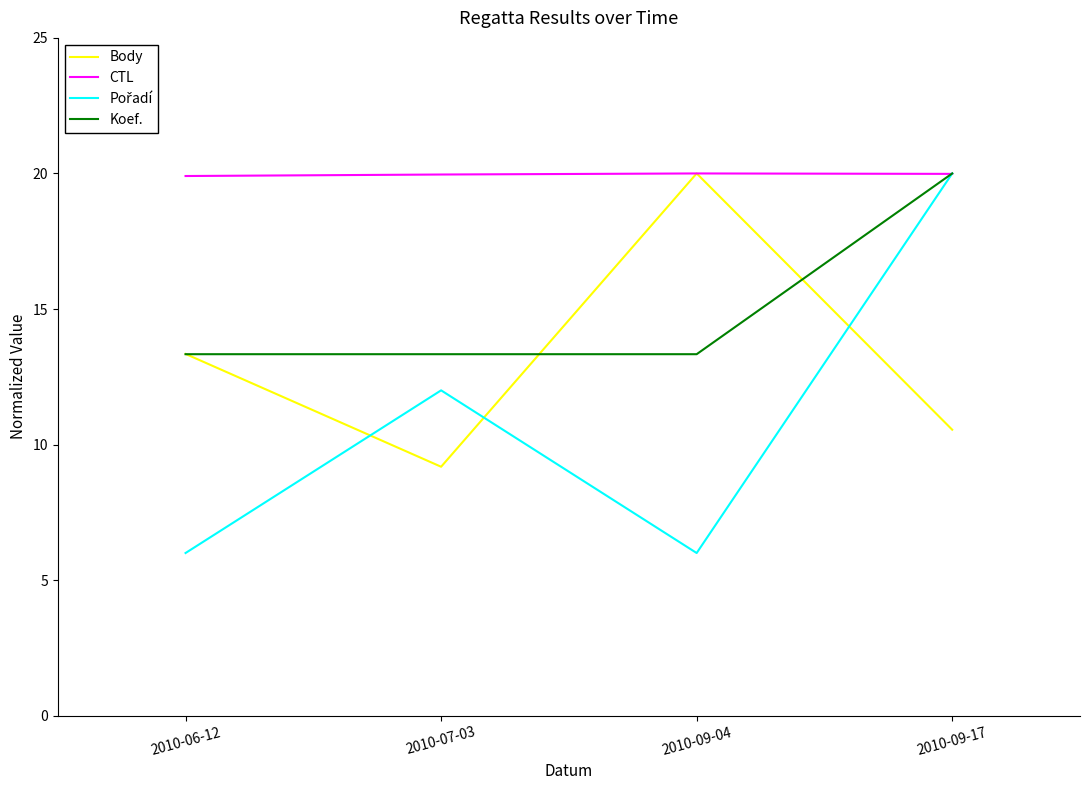

What is the difference between the highest and lowest values at 2010-06-12?

13.9